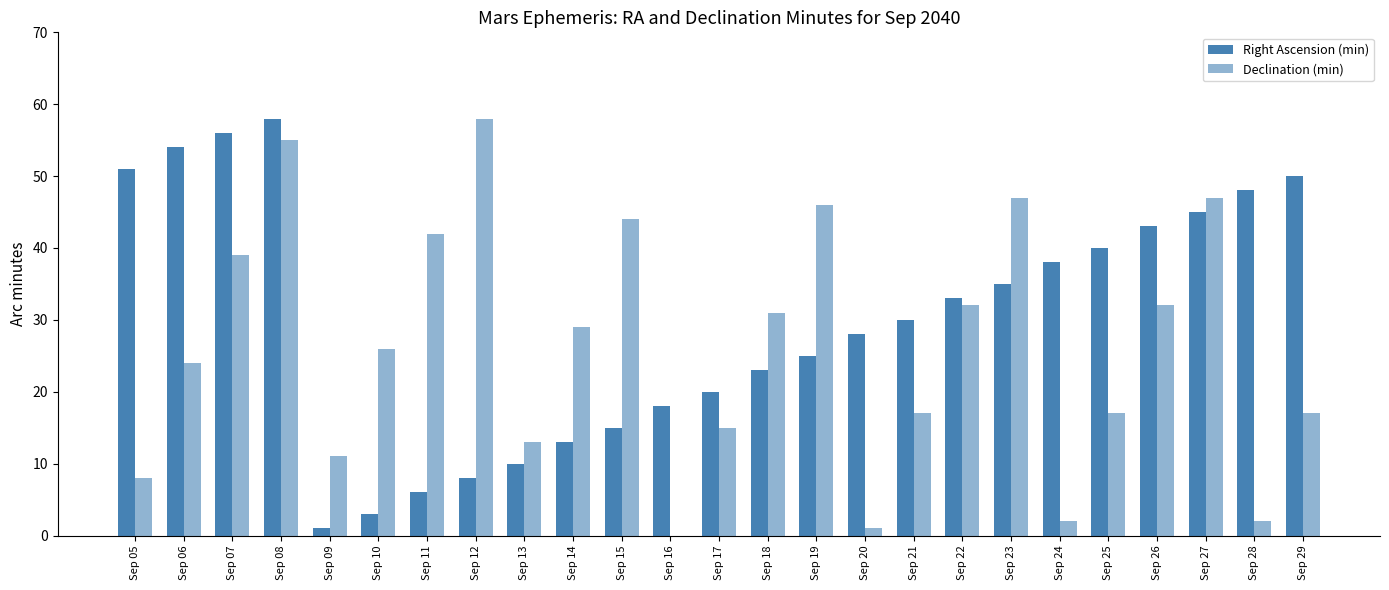

How many groups of bars are there?

25